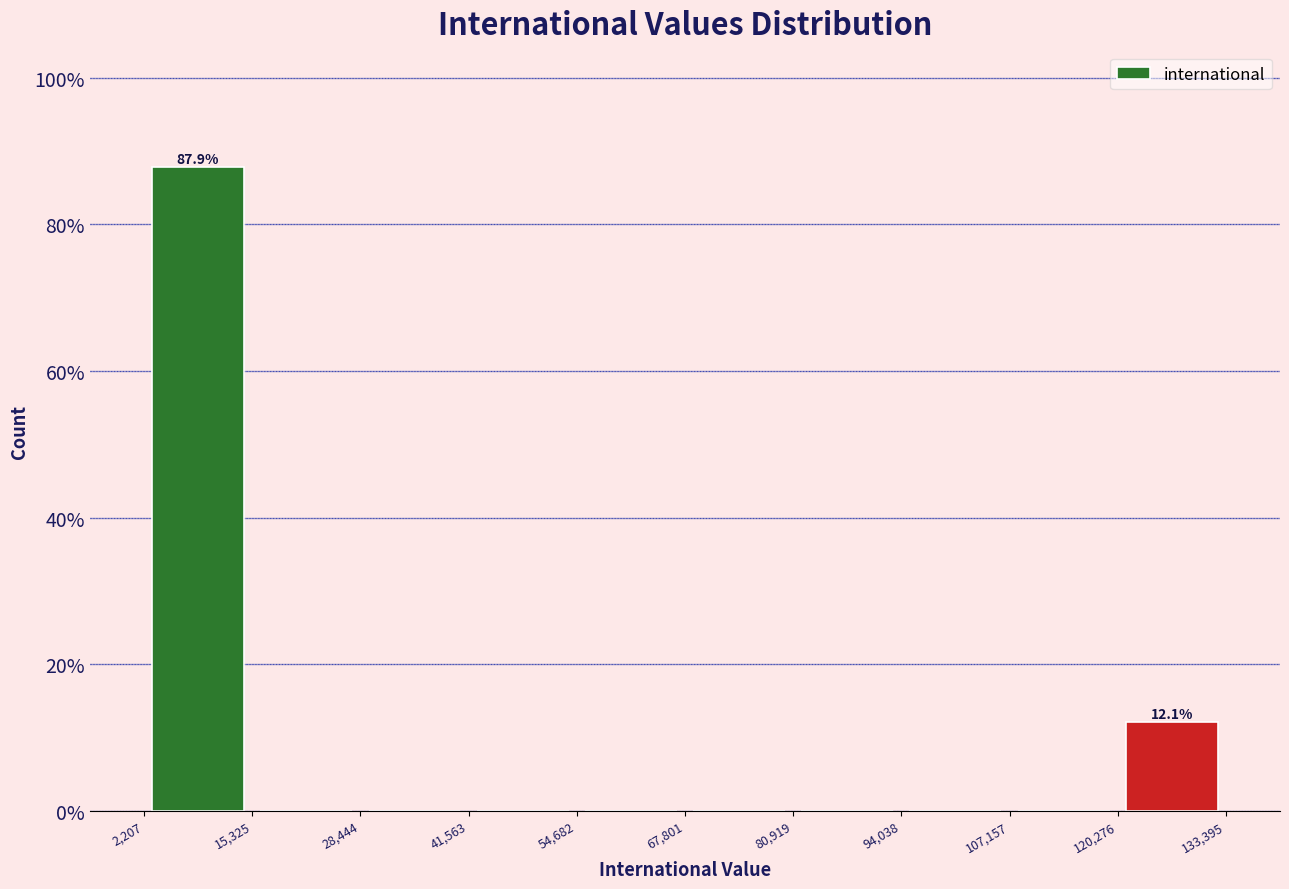

Over which range of the x-axis is the bar tallest?

2,207 to 15,325